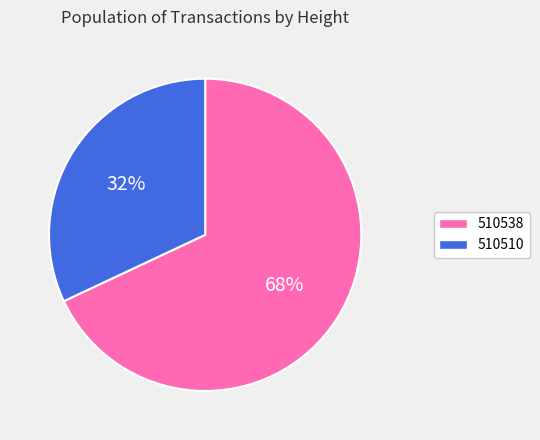

Do 510510 and 510538 together represent more than half of the pie?

Yes